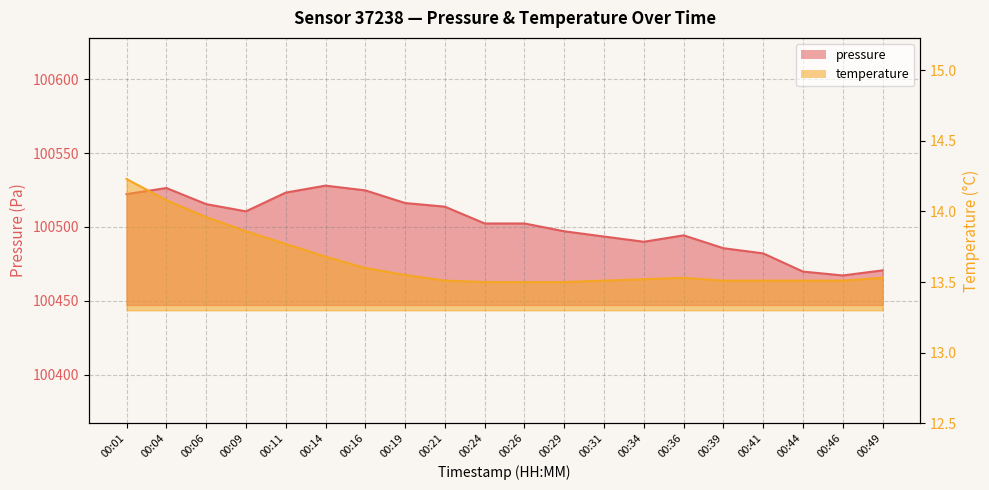

At how many categories does at least one series exceed 71988?

20